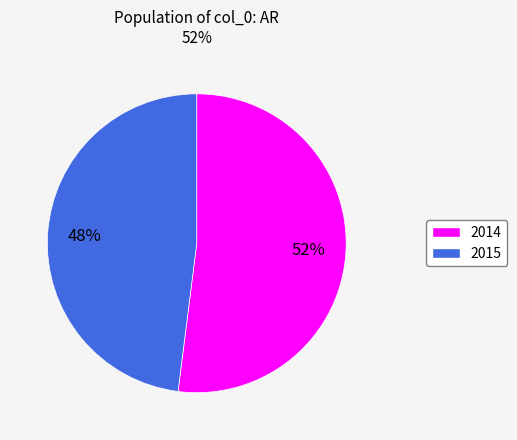

Count the number of slices in the pie.

2